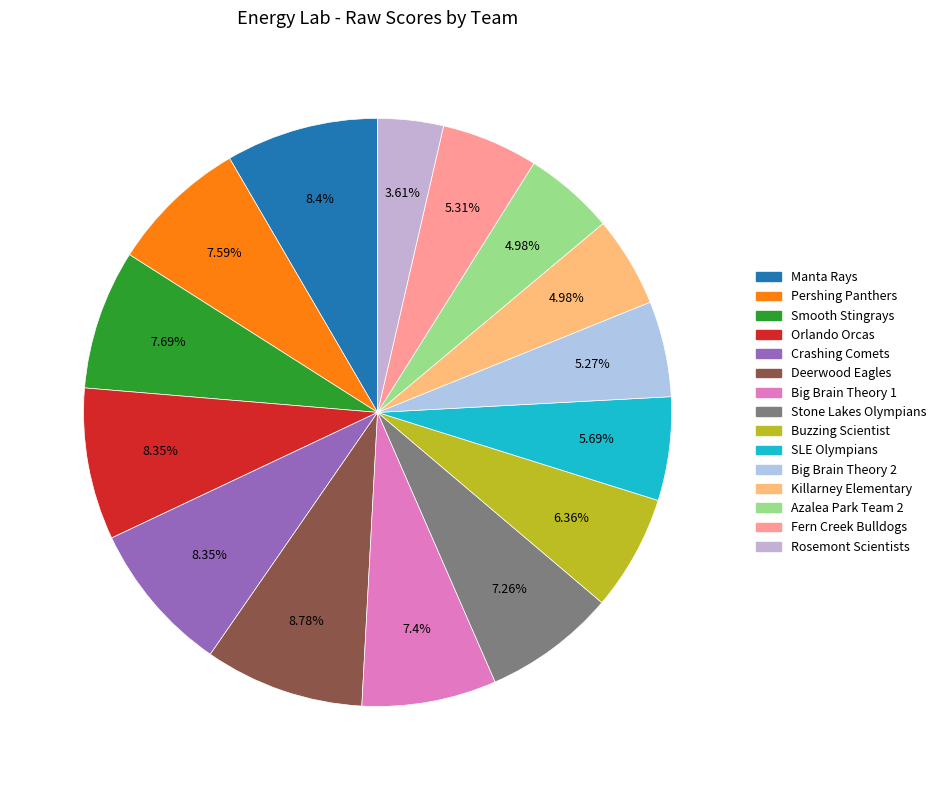

Which slice is the largest?

Deerwood Eagles